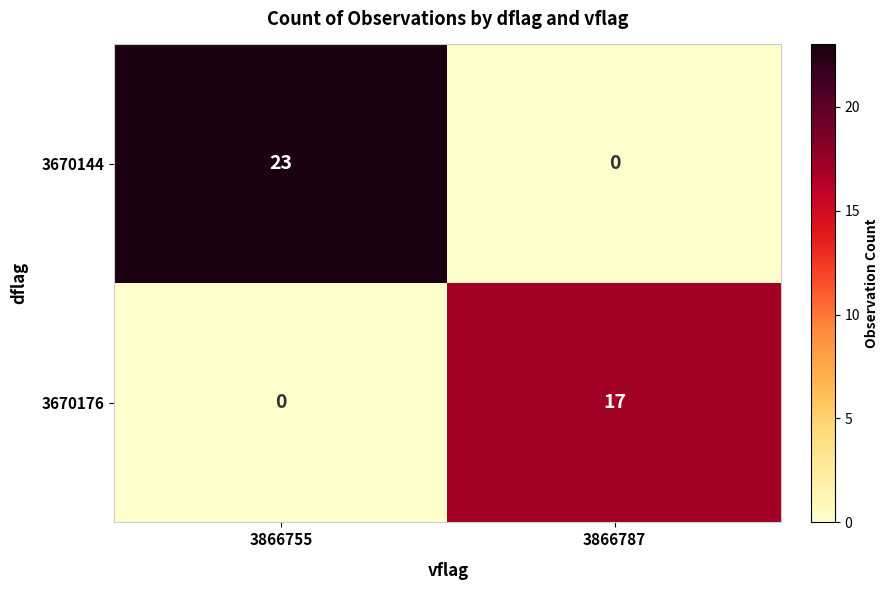

What is the sum of the 3670144 values at 3866755 and 3866787?

23